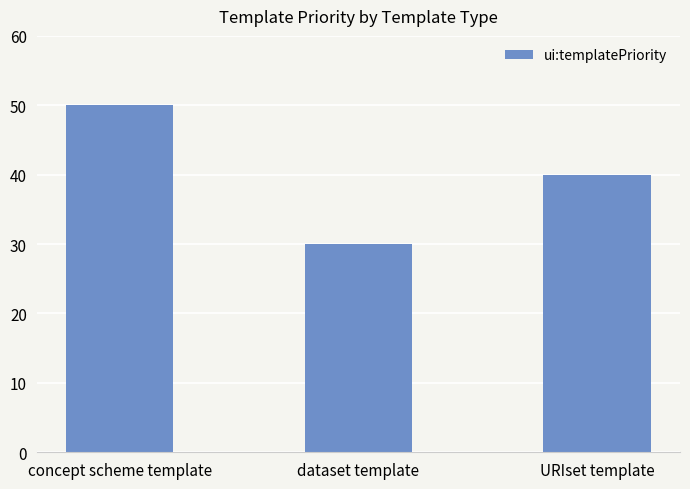

The chart shows a value of 32 at concept scheme template. True or false?

False